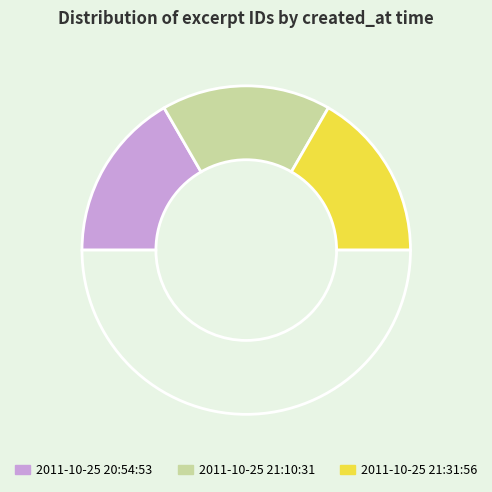

How many segments does this pie chart have?

4